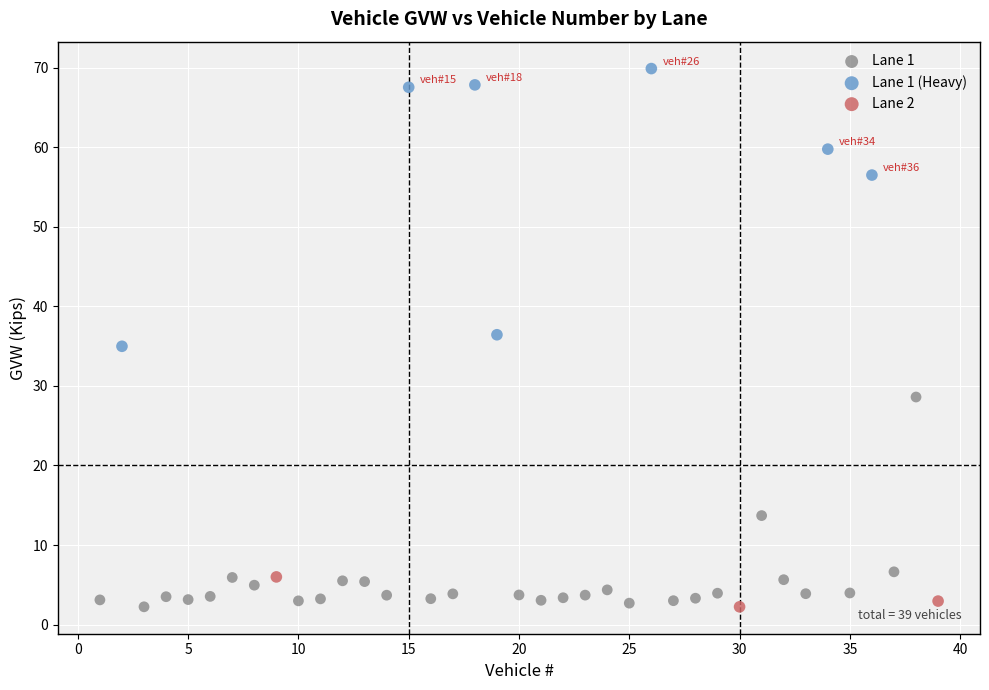

Which series has the largest Y range (max minus min)?

Lane 1 (Heavy)